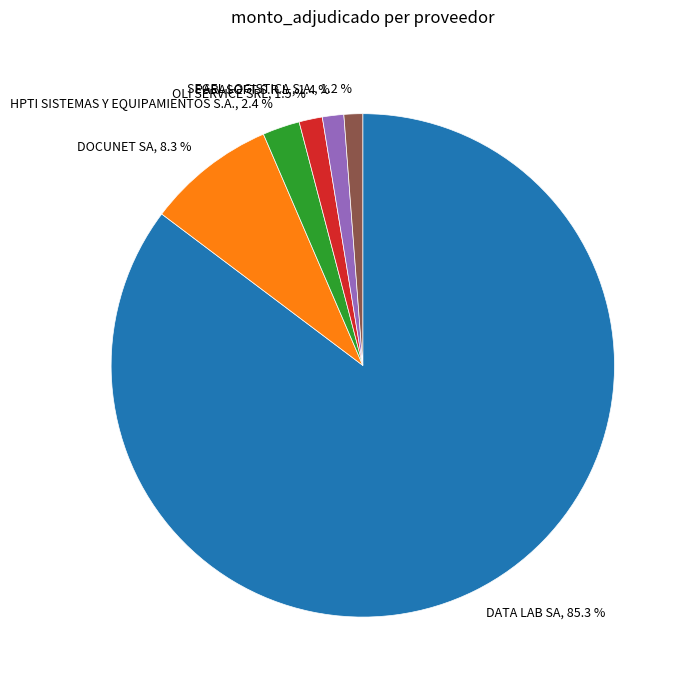

To the nearest percent, what is the difference between the OLI SERVICE SRL and DOCUNET SA slice percentages?

7%